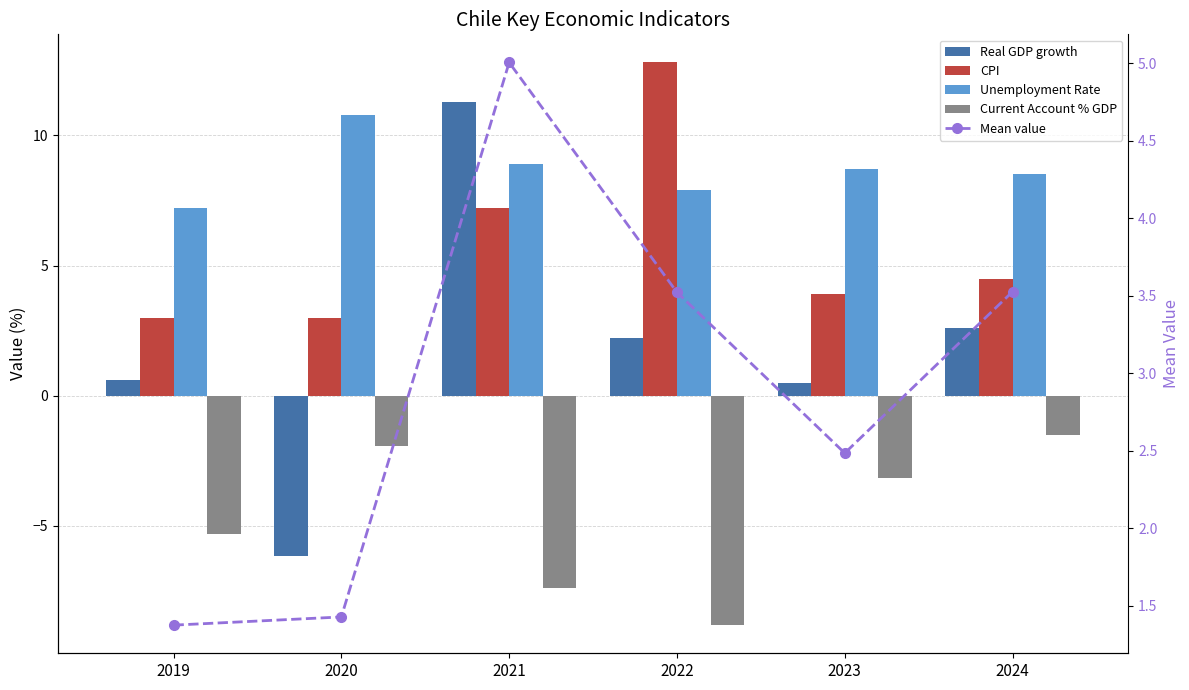

How many values in the Unemployment Rate series exceed 8?

4